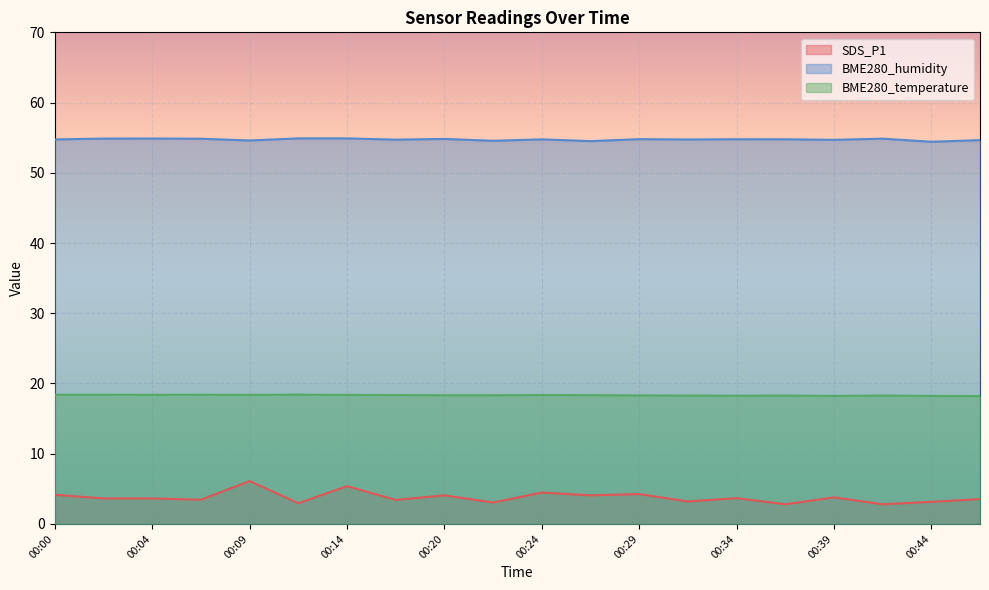

Count the number of data series in this chart.

3